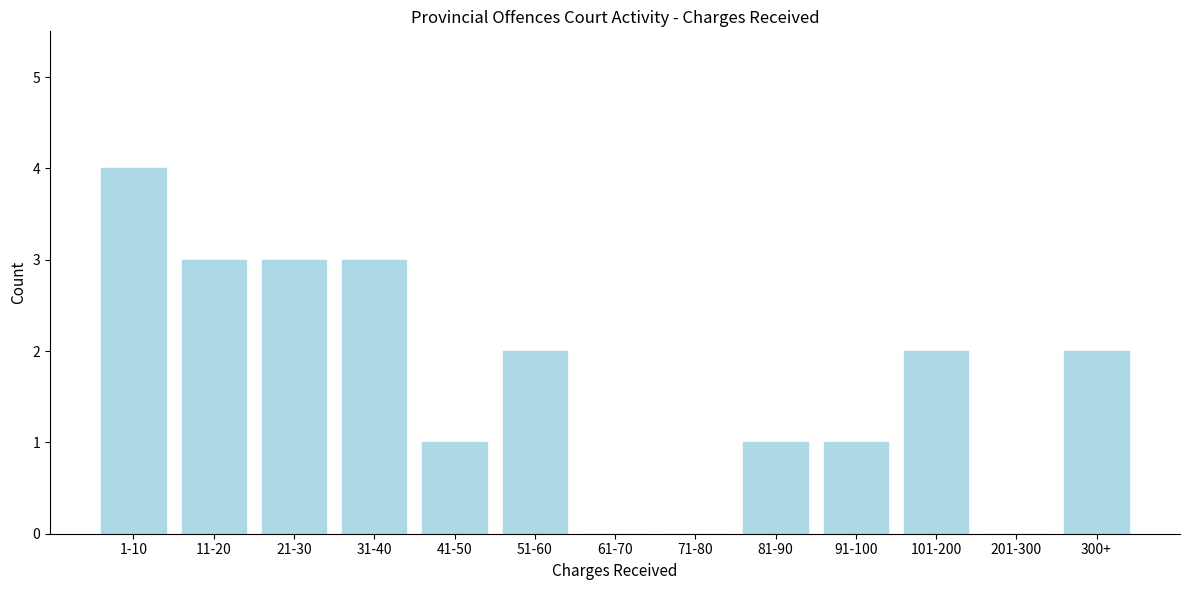

Reading right to left, list all the values displayed in this chart.

300+=2	201-300=0	101-200=2	91-100=1	81-90=1	71-80=0	61-70=0	51-60=2	41-50=1	31-40=3	21-30=3	11-20=3	1-10=4